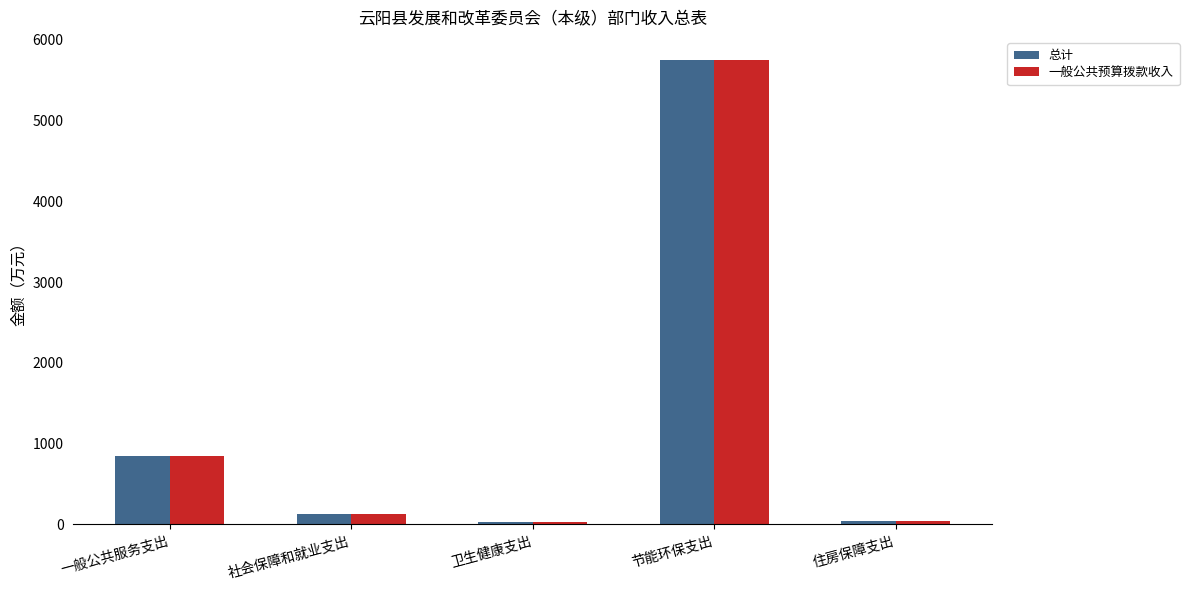

The value of 总计 at 社会保障和就业支出 is 124.9. True or false?

True